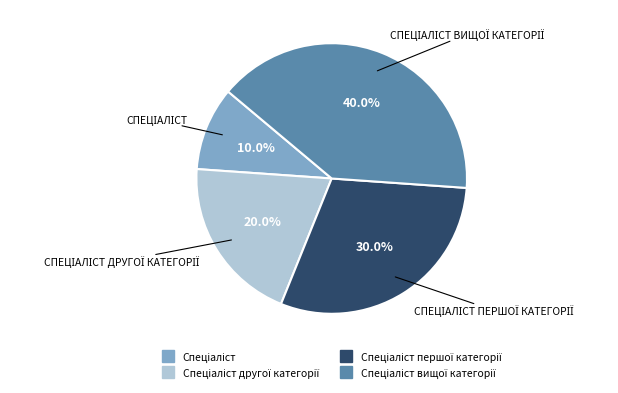

Count the number of slices in the pie.

4